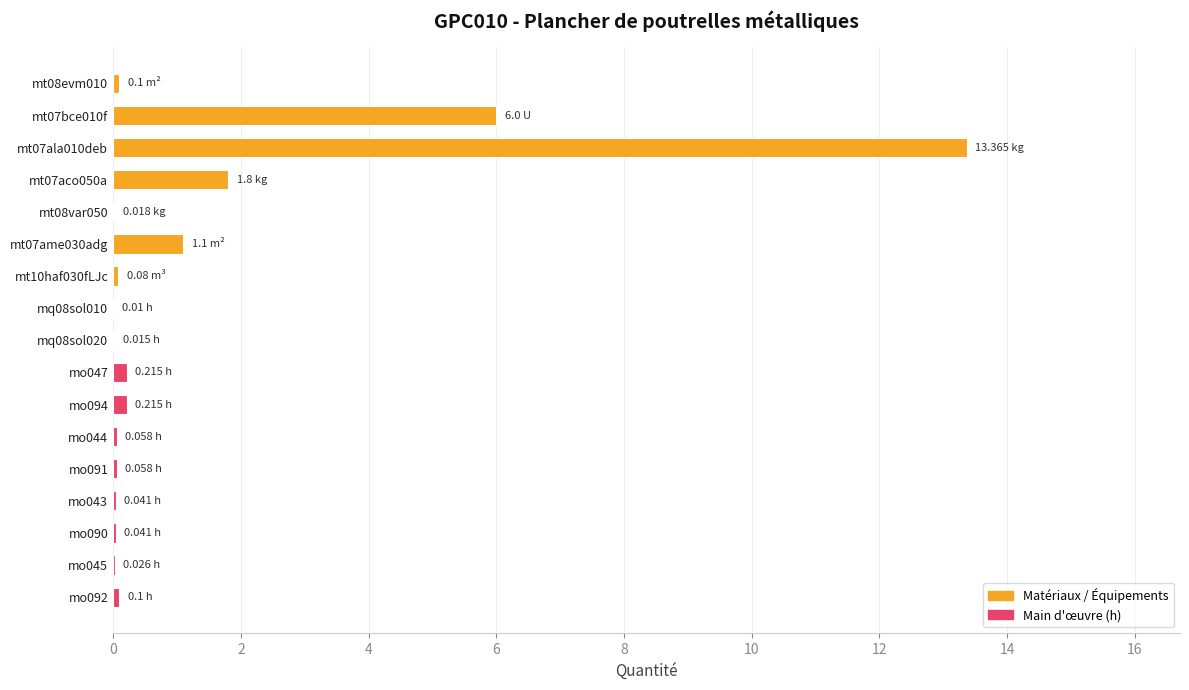

Where is the data nearest to the value 6?

mt07bce010f